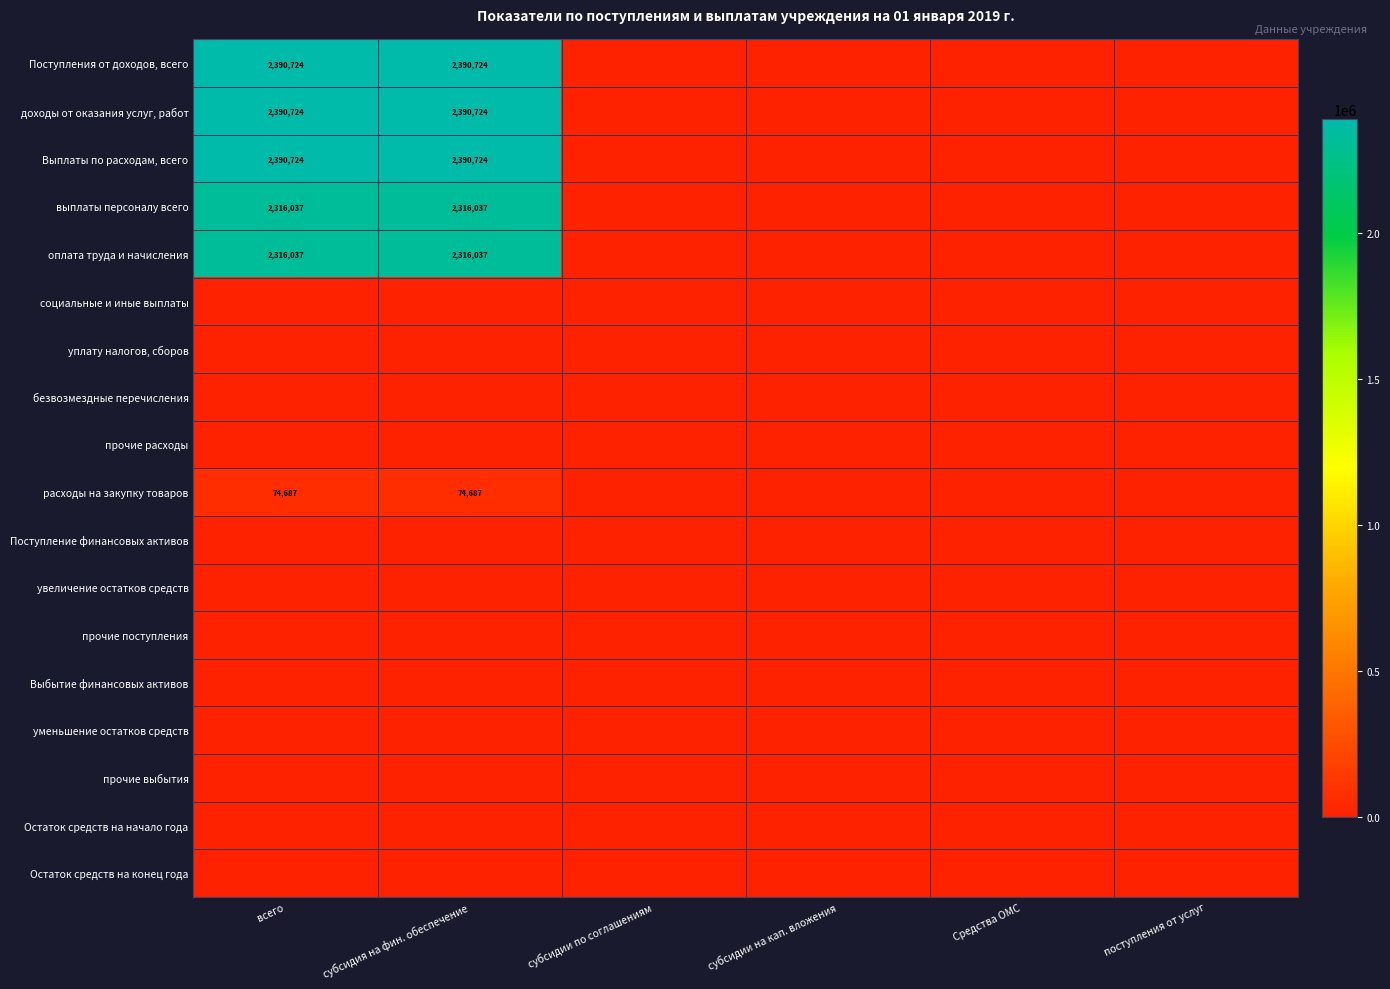

Is it true that Поступления от доходов, всего equals 2390724 at субсидия на фин. обеспечение?

True